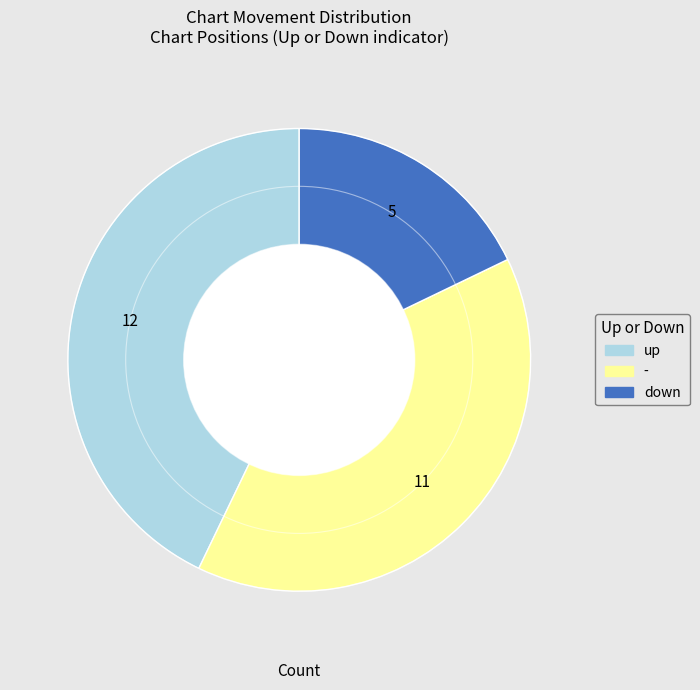

Is there any slice that represents more than half of the pie?

No